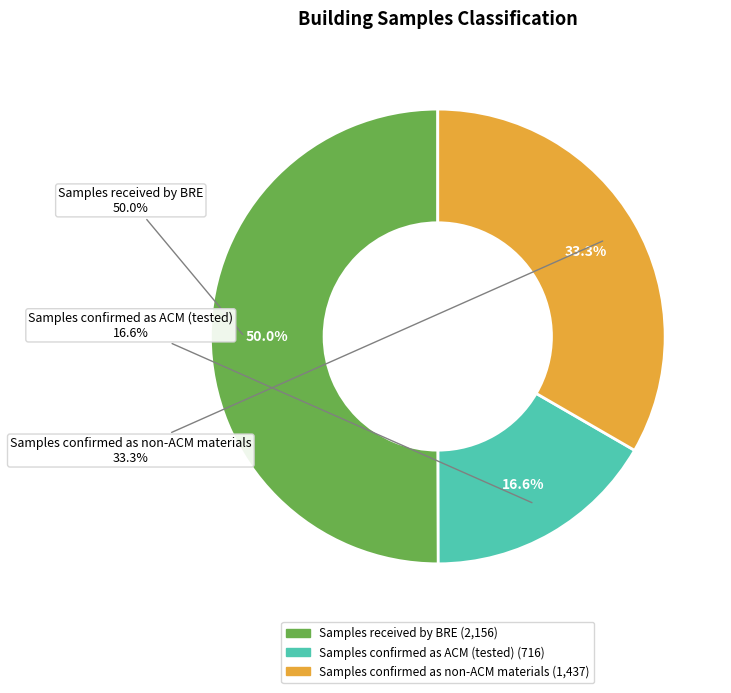

To the nearest percent, what portion does Samples received by BRE represent?

50%